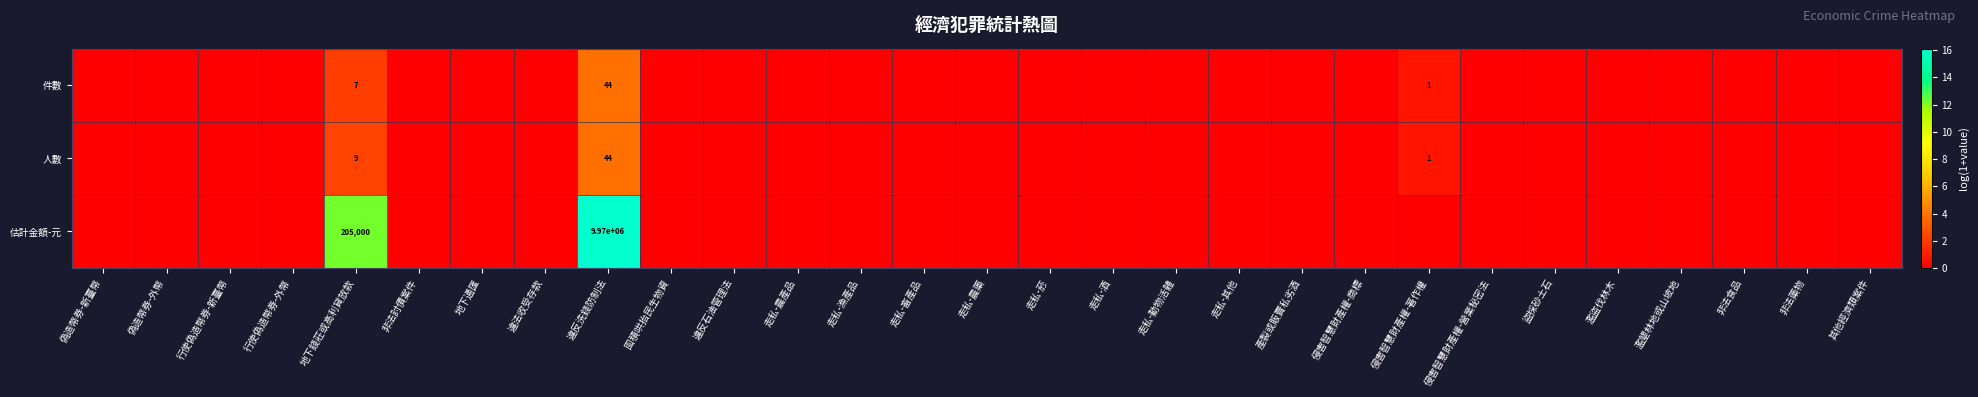

The value of 估計金額-元 at 地下錢莊或高利貸放款 is 61171. True or false?

False